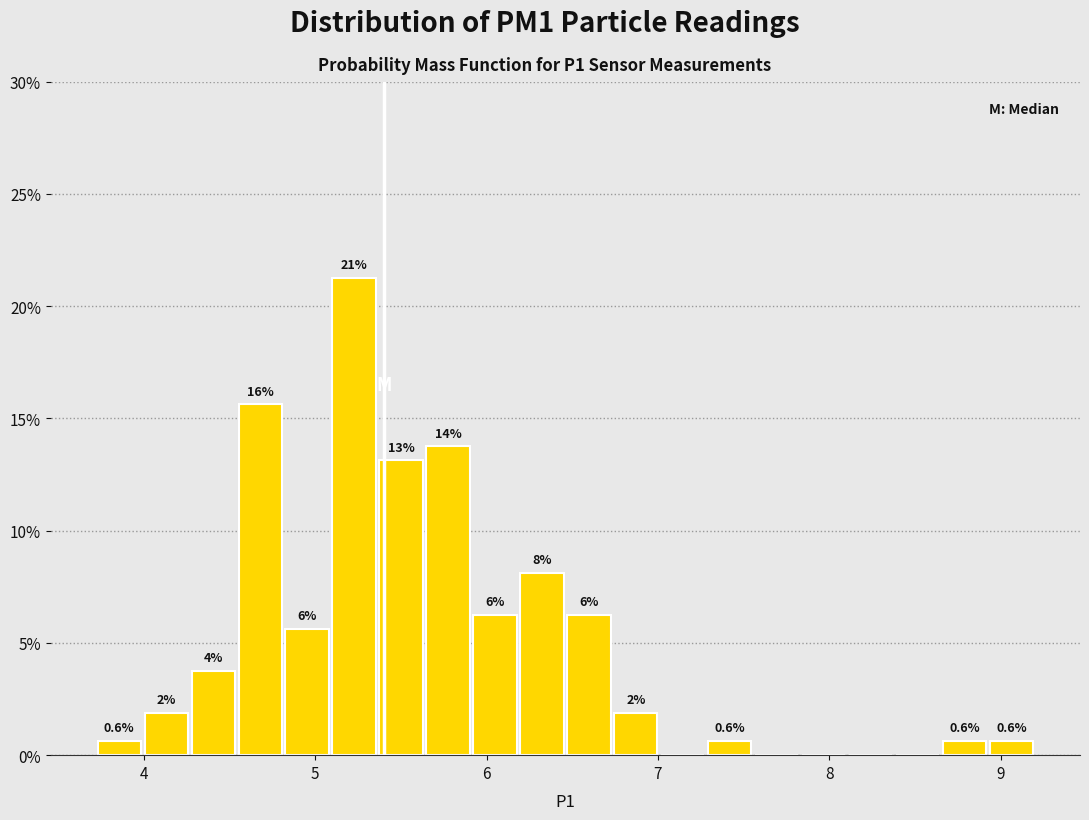

Read against the x-axis, roughly where is the centre of the tallest bar?

5.2